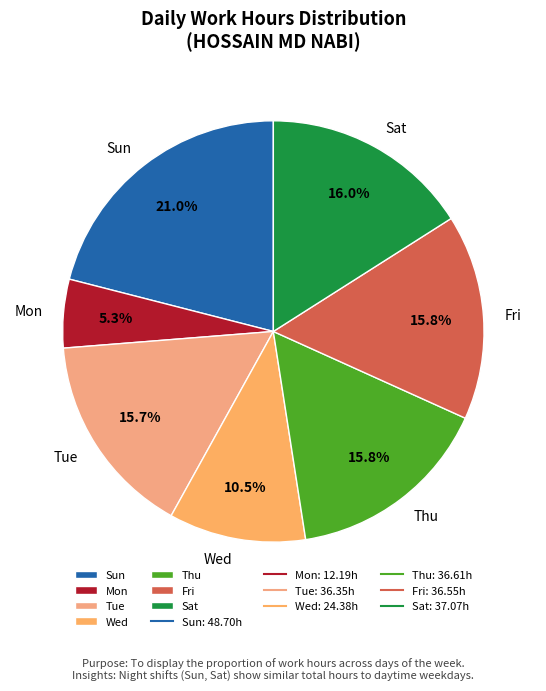

What is the smallest slice in the pie chart?

Mon